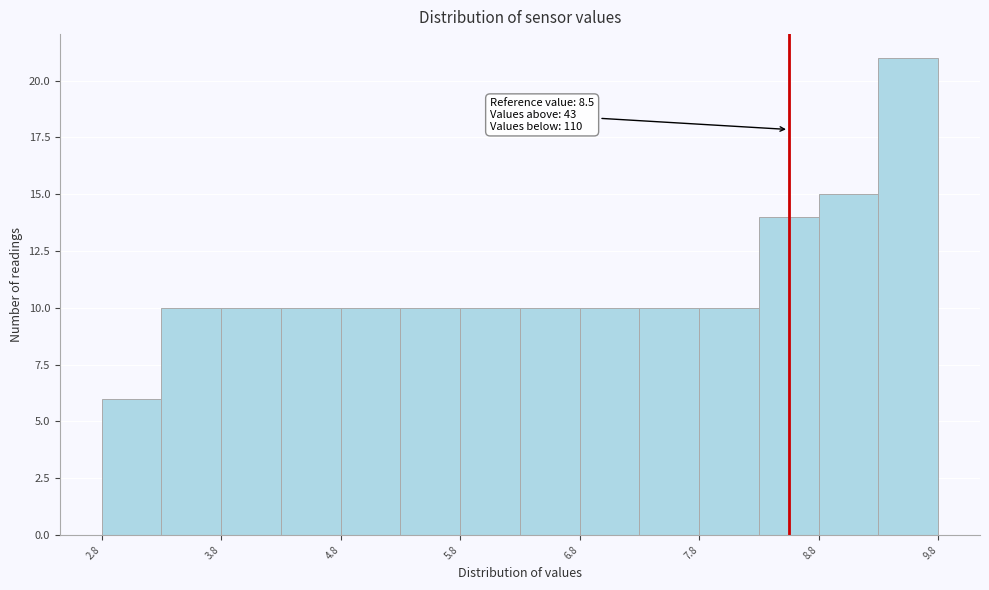

Over which range of the x-axis is the bar tallest?

9.25 to 9.75